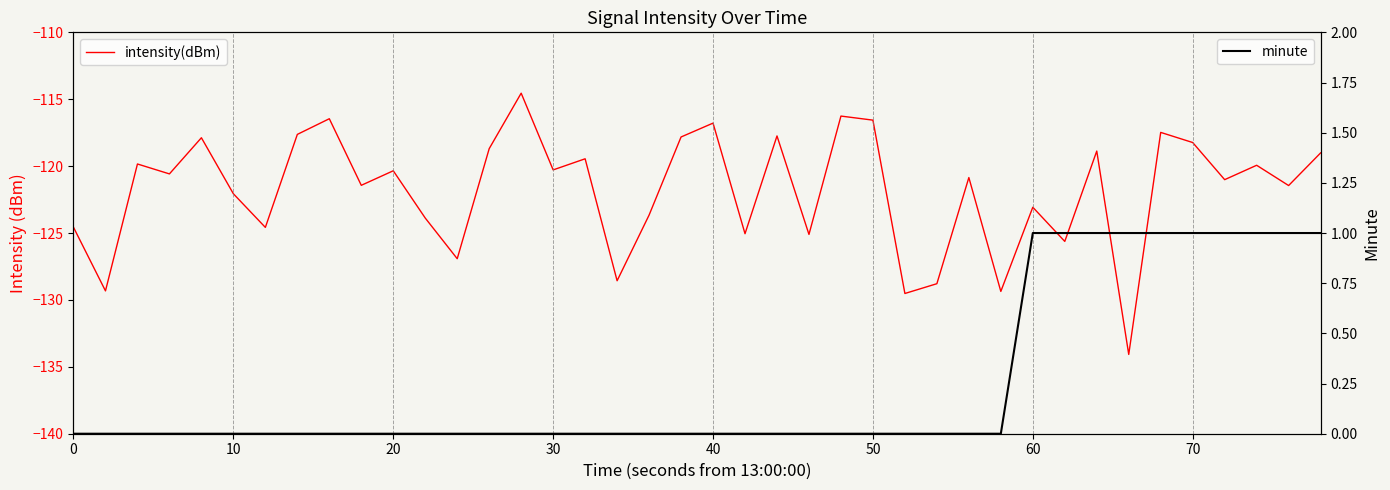

Is the value of minute at 13 greater than the value of intensity(dBm) at 38?

Yes